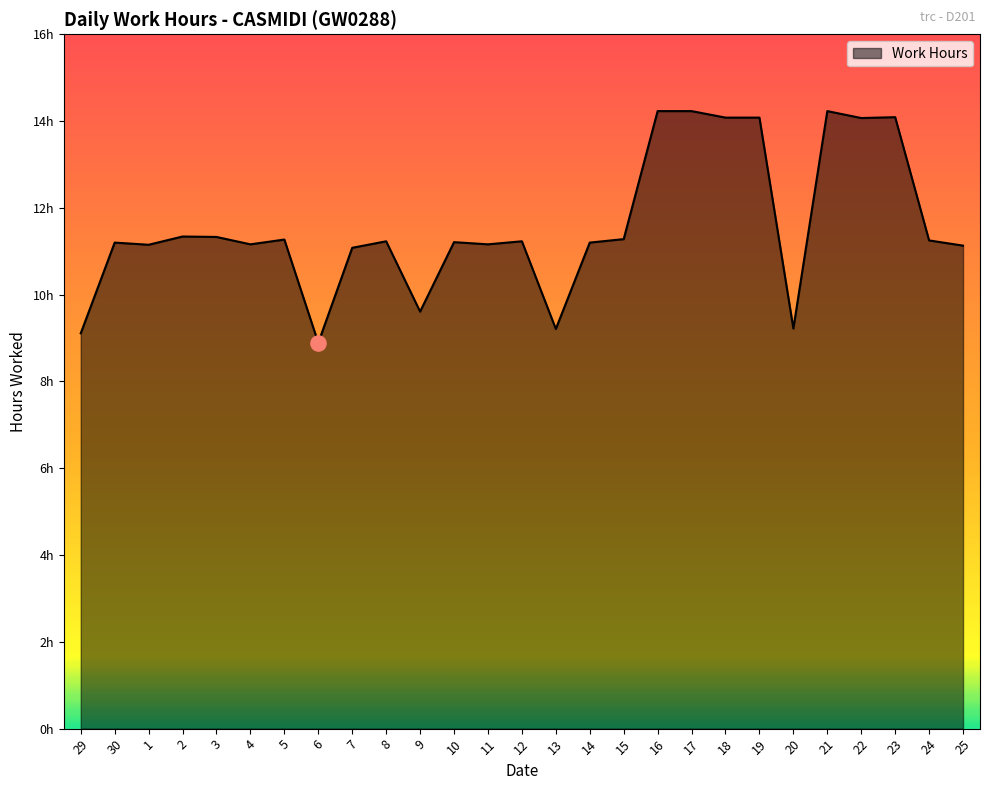

Between 8 and 7, which is larger?

8